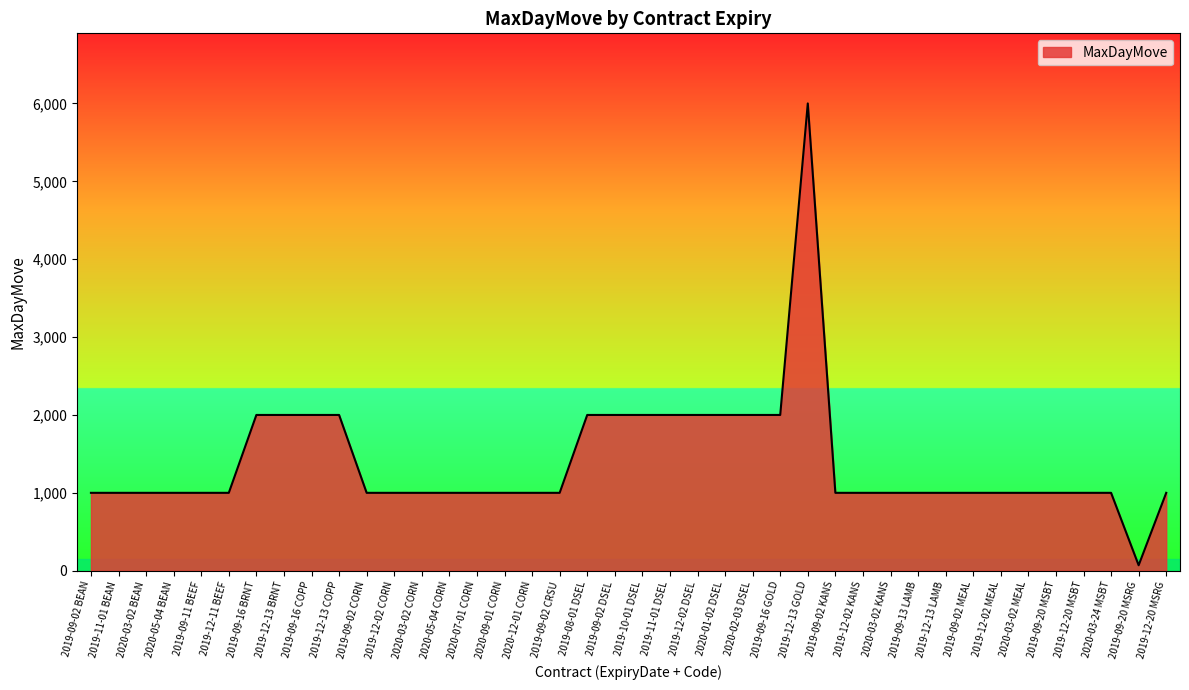

Approximately how many times larger is the value at 2020-07-01 CORN compared to 2019-12-11 BEEF?

1.0